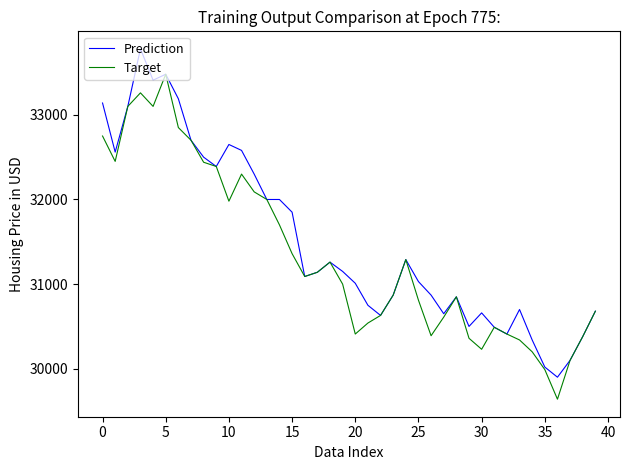

What is the smallest value displayed?

29640